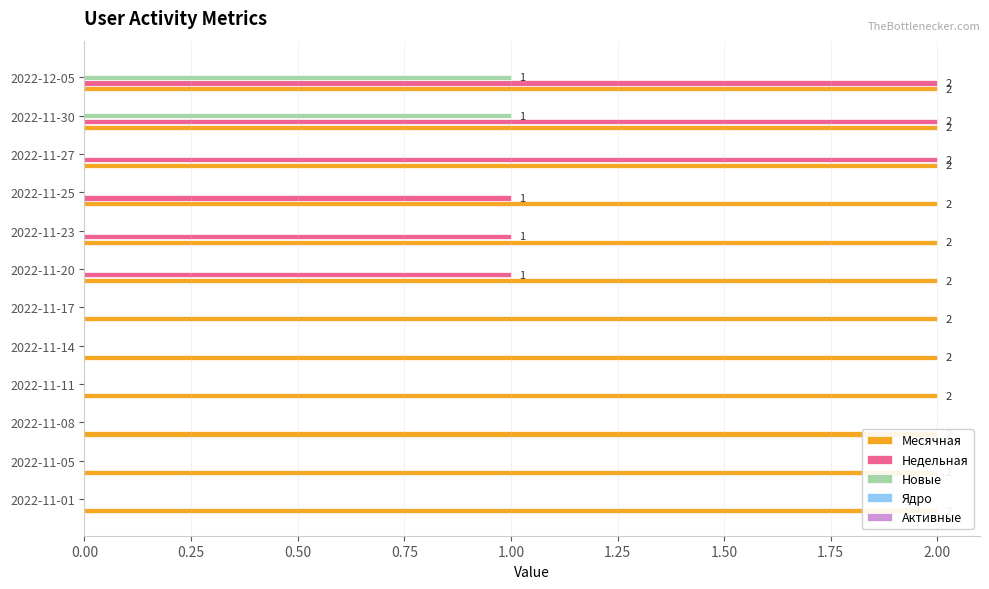

What is the value of the Активные bar at the 3rd from the left?

0.1